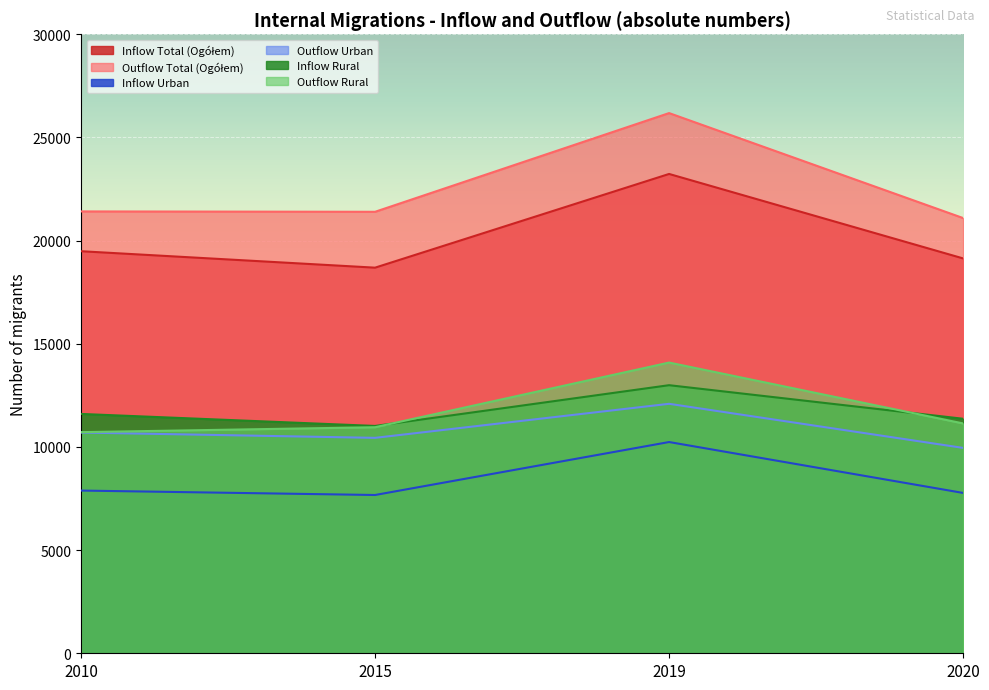

What is the value of the Inflow Total (Ogółem) point at the 2nd from the left?

18689